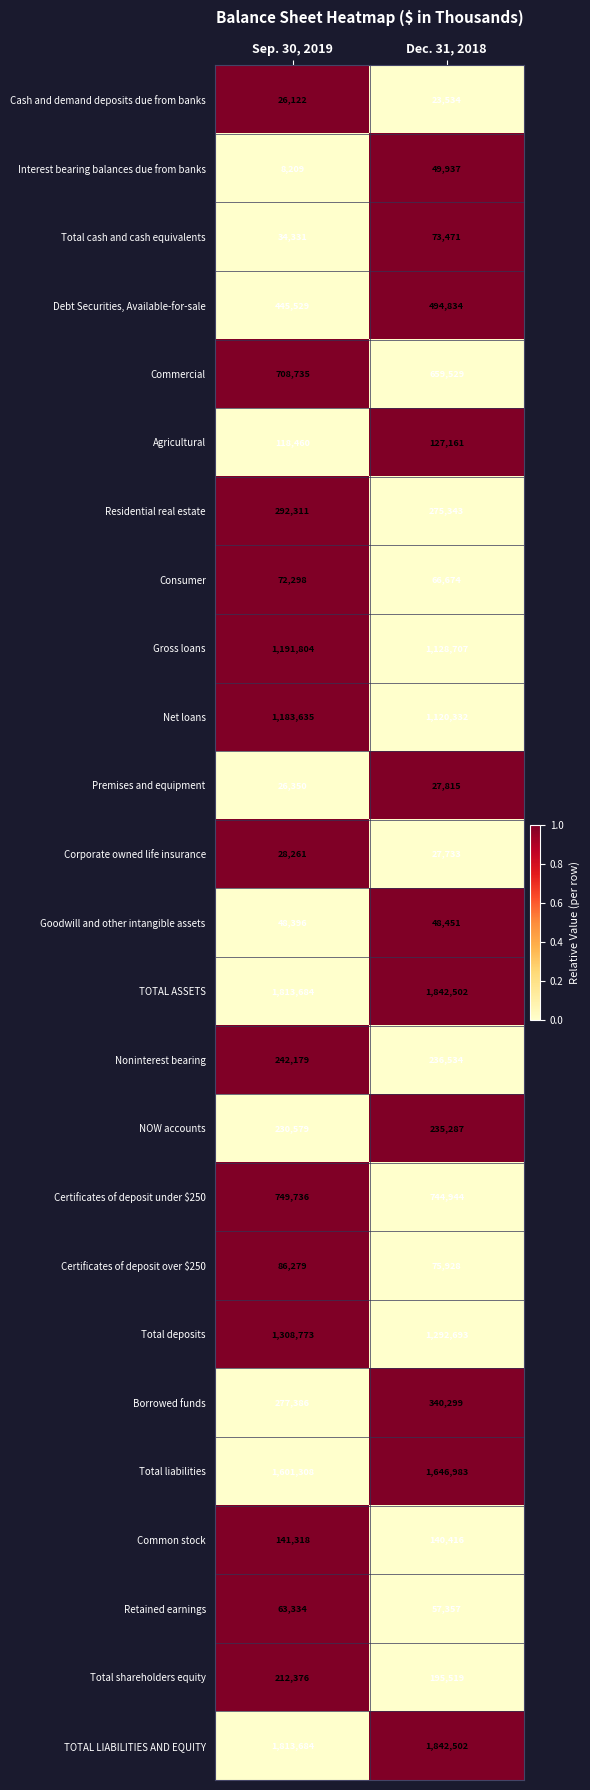

How many data points in Certificates of deposit over $250 are less than 86279?

1